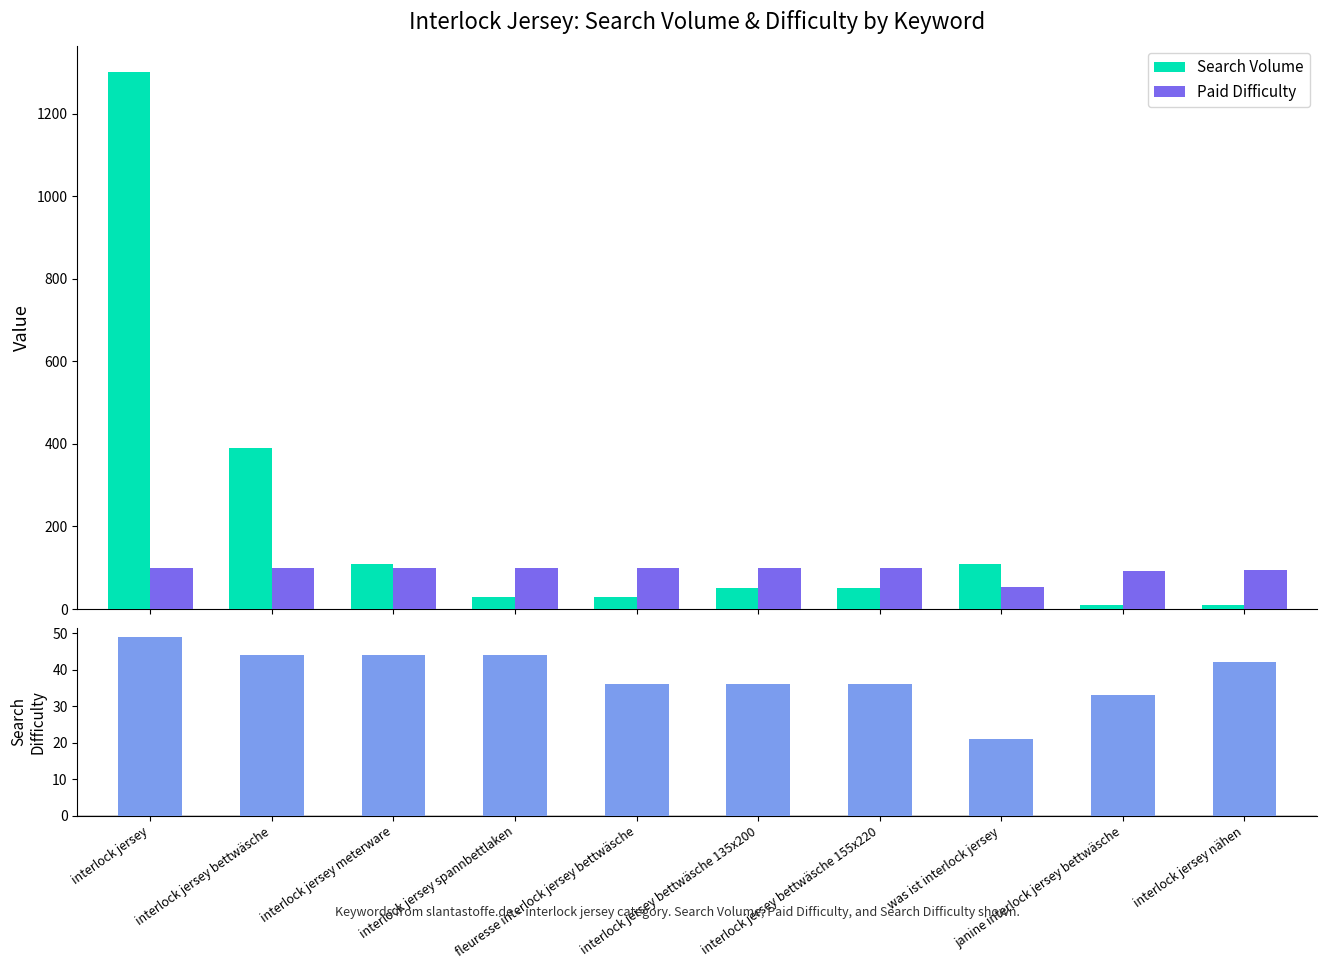

Does the chart contain any negative values?

No